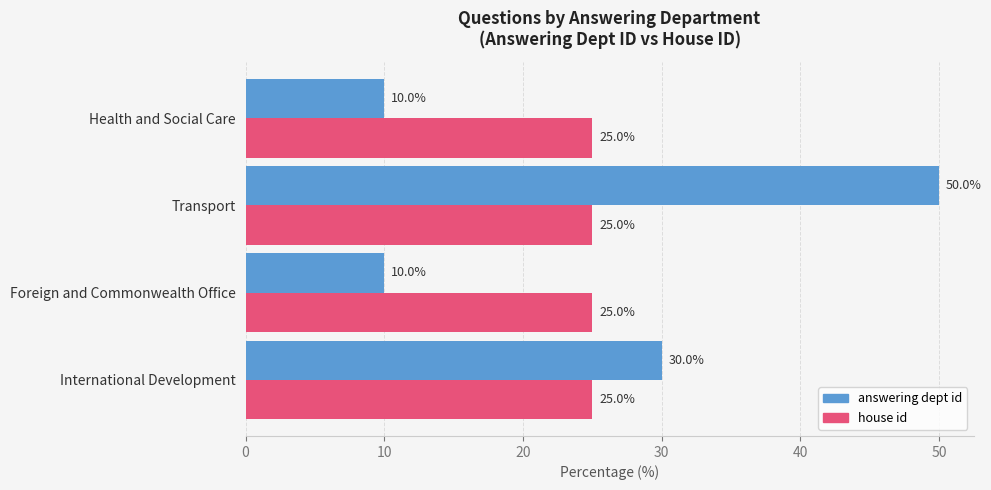

Is it true that house id equals 35 at Health and Social Care?

False